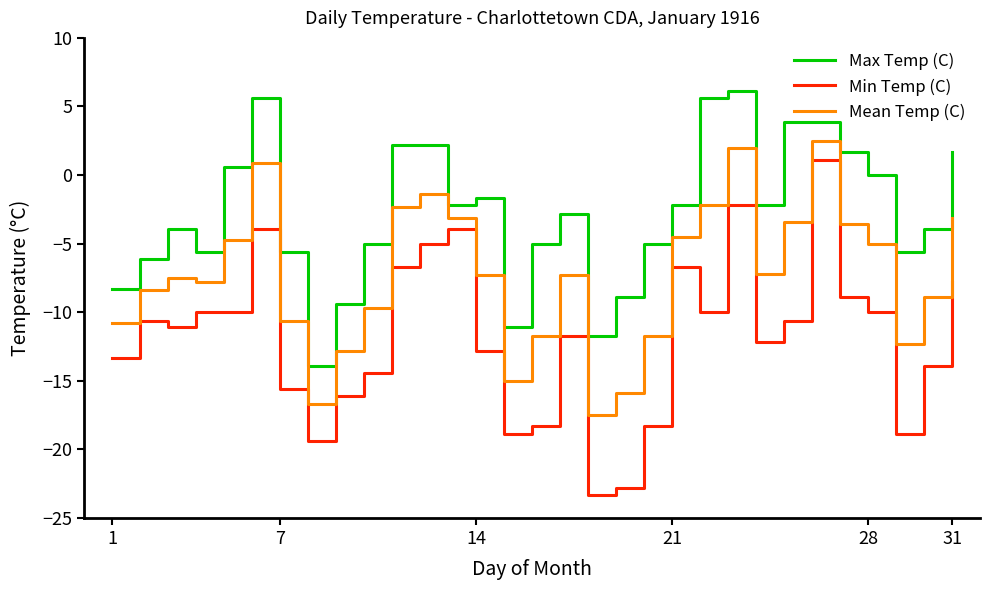

Rank the series by their maximum value, from lowest to highest.

Min Temp (C), Mean Temp (C), Max Temp (C)